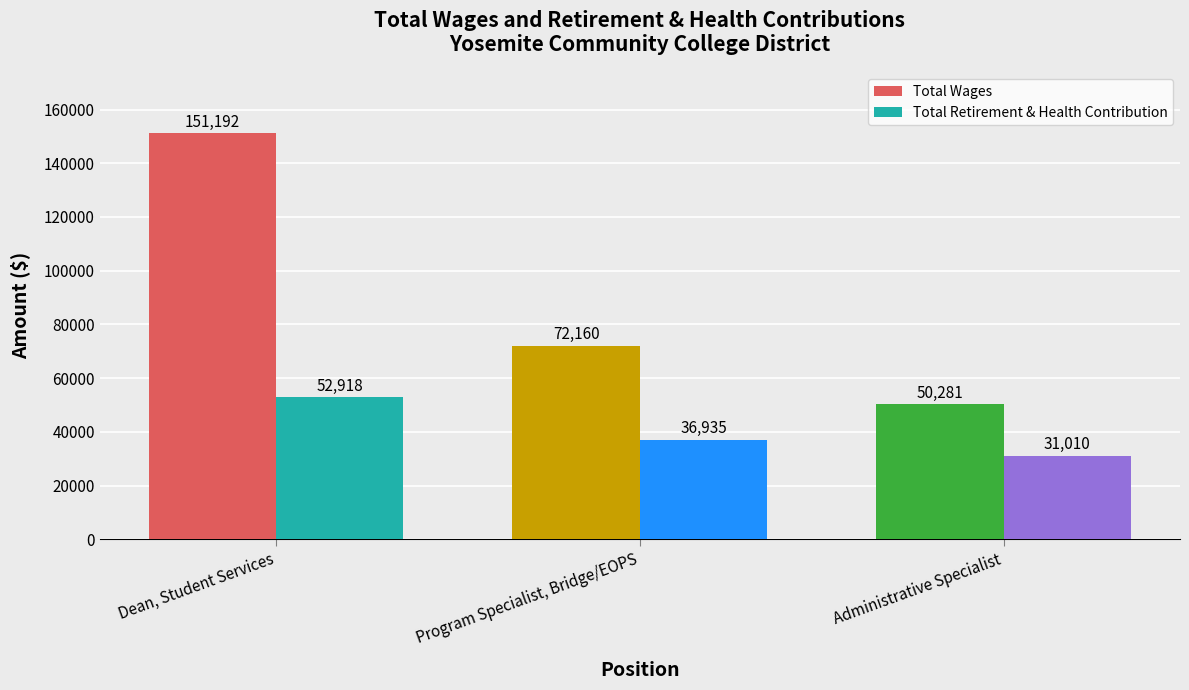

Rank the series by their average value, from highest to lowest.

Total Wages, Total Retirement & Health Contribution